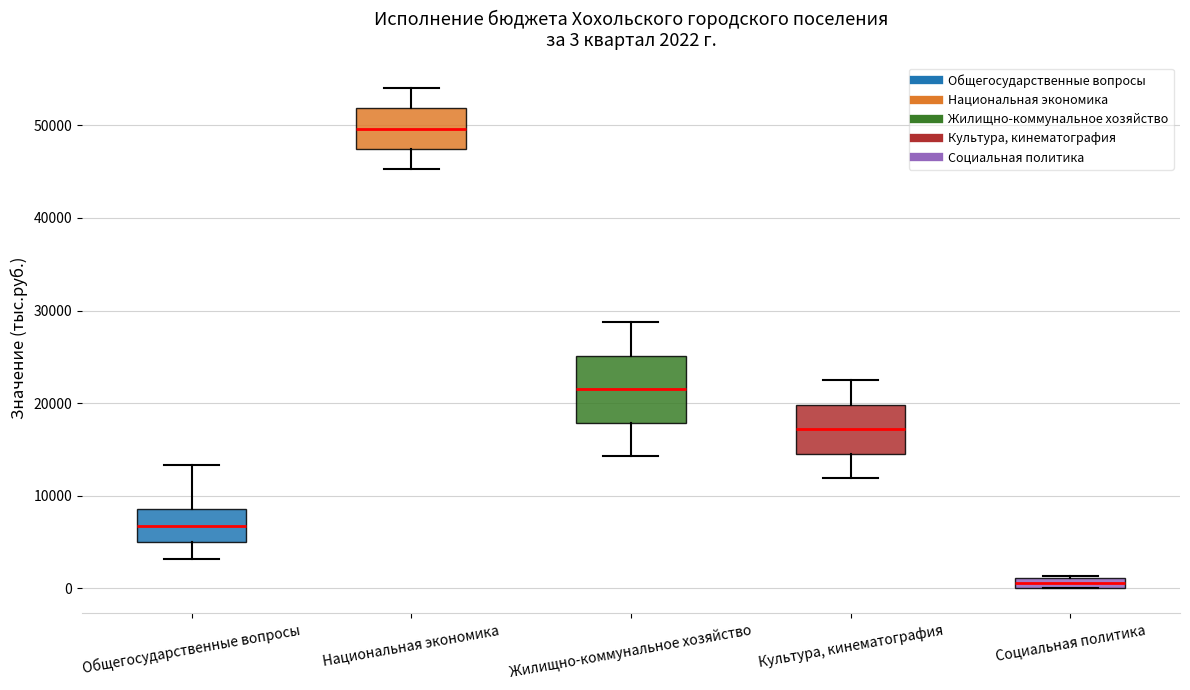

Which box has the lowest median line?

Социальная политика